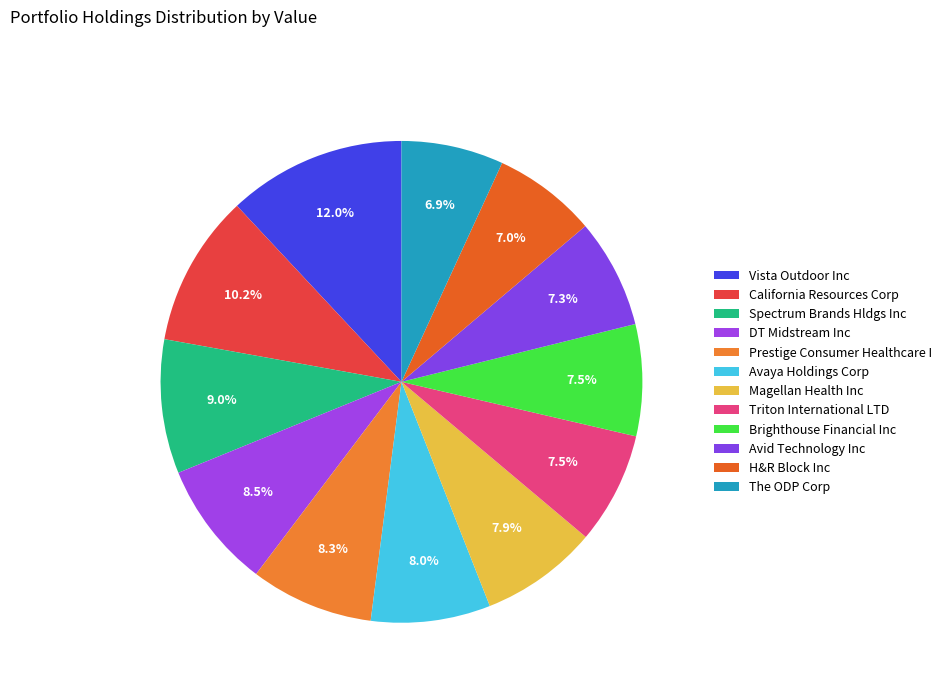

Rank the categories by value from highest to lowest.

Vista Outdoor Inc, California Resources Corp, Spectrum Brands Hldgs Inc, DT Midstream Inc, Prestige Consumer Healthcare I, Avaya Holdings Corp, Magellan Health Inc, Triton International LTD, Brighthouse Financial Inc, Avid Technology Inc, H&R Block Inc, The ODP Corp